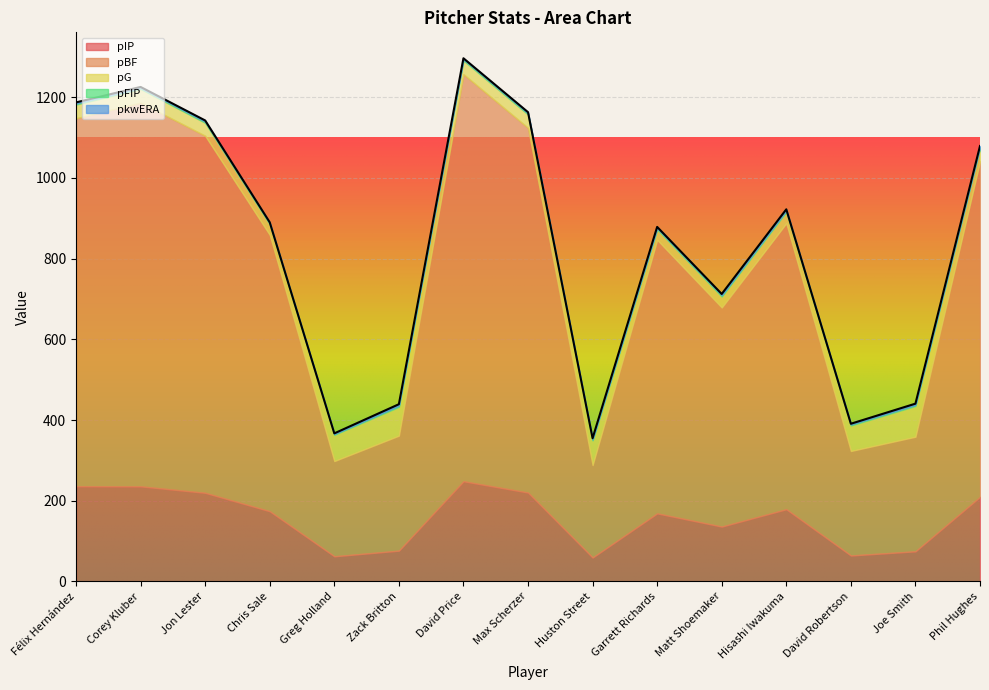

Count the number of data series in this chart.

5